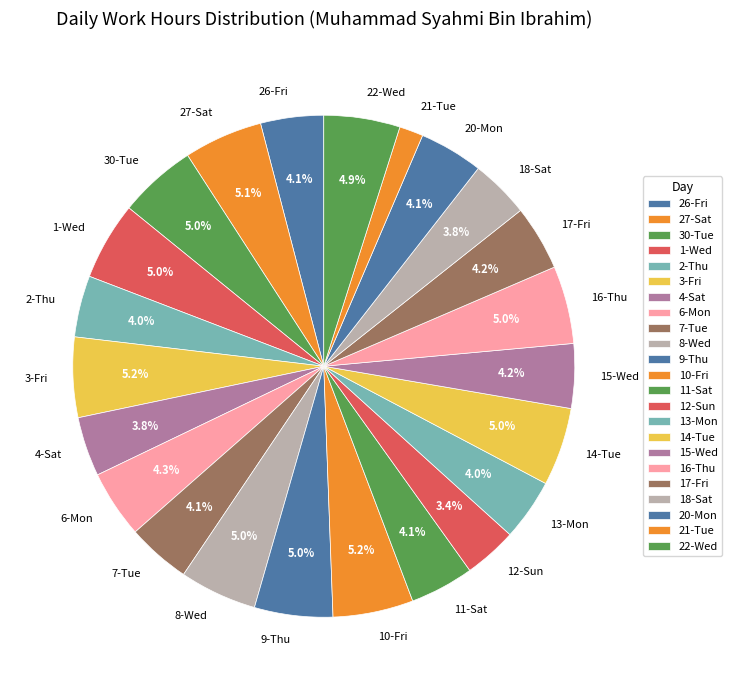

Does any single category account for the majority?

No